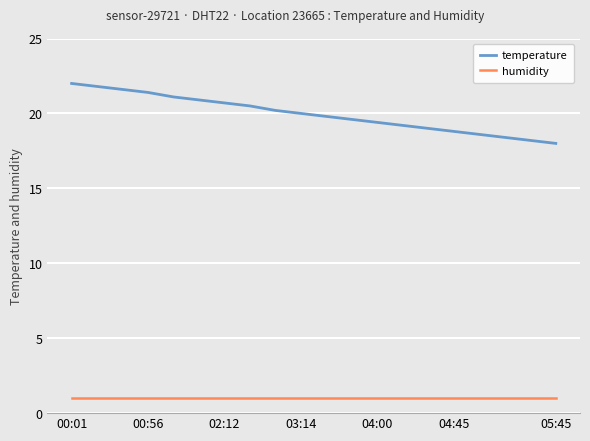

Which series has the largest total across all categories?

temperature